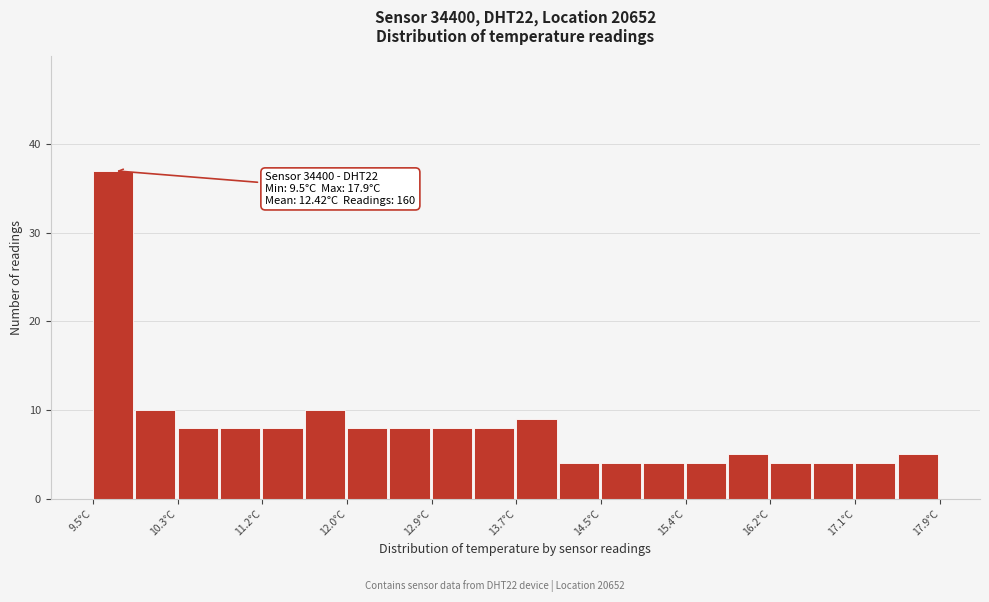

Over which range of the x-axis is the bar tallest?

9.50 to 9.92